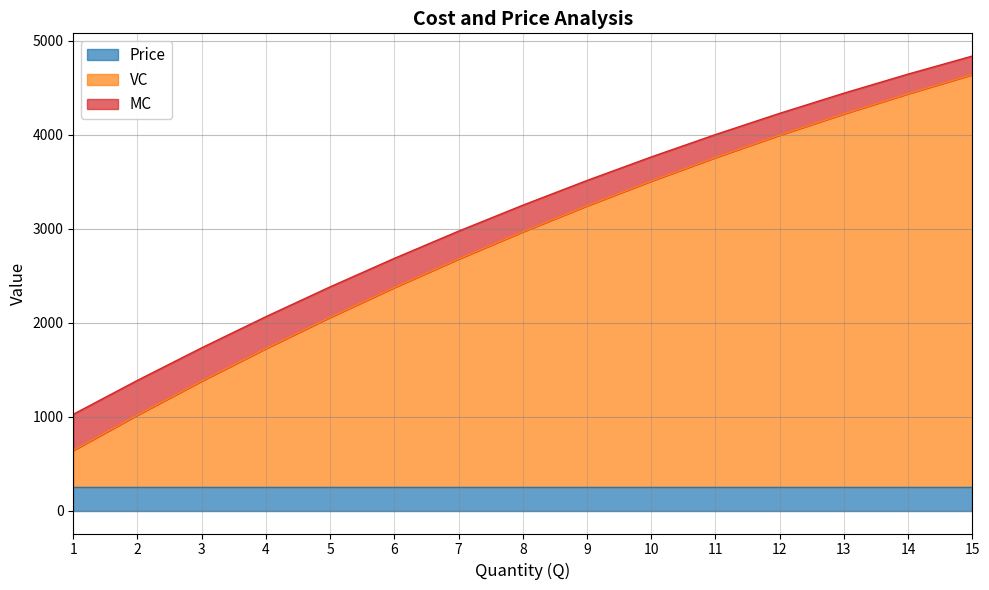

What is the total value across all series at 14?

4643.1